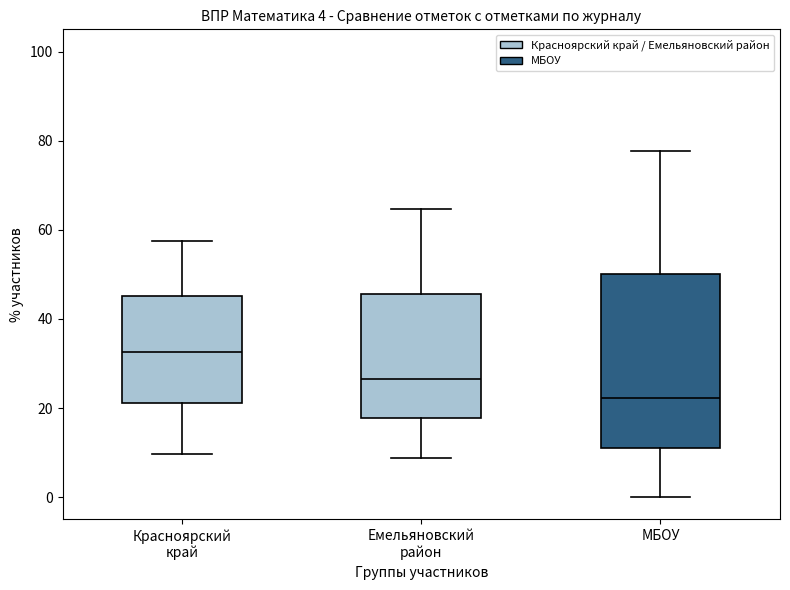

Which box is the tallest, from its lower edge to its upper edge?

МБОУ